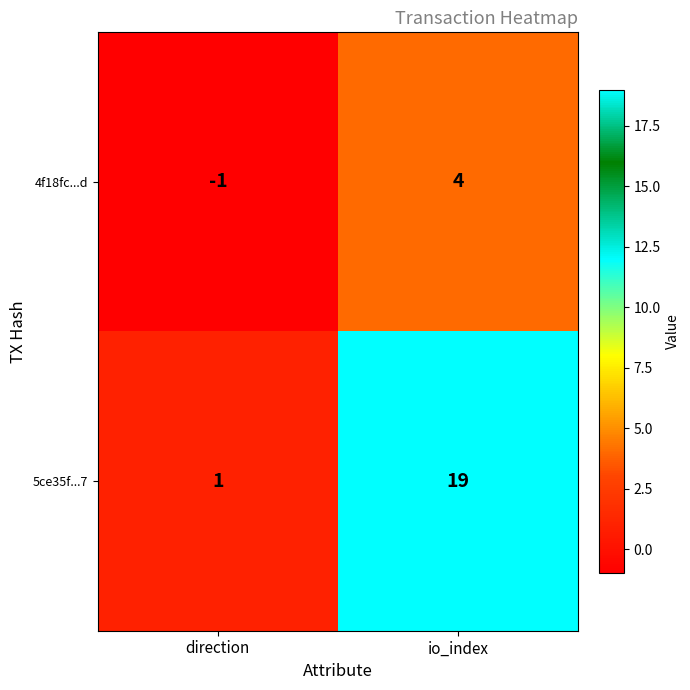

Which category has the lowest value across all series?

direction